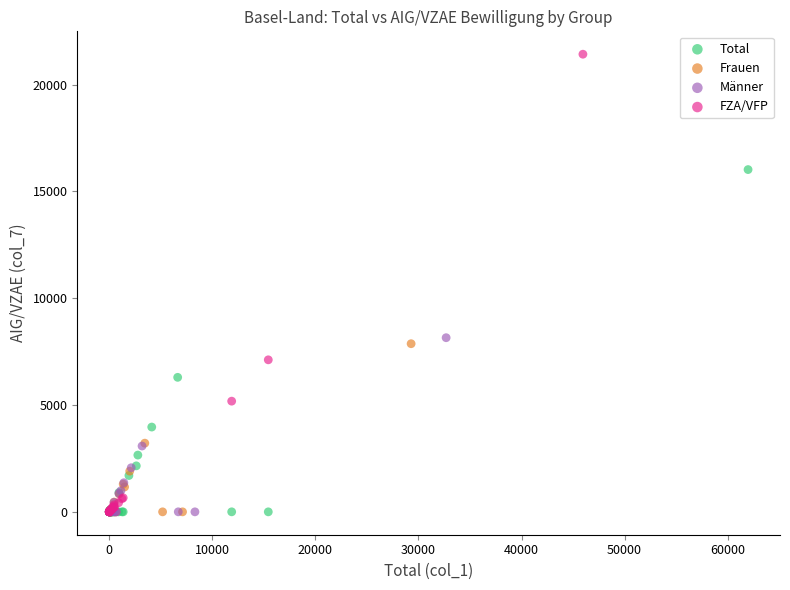

Which series contains the highest Y value?

FZA/VFP